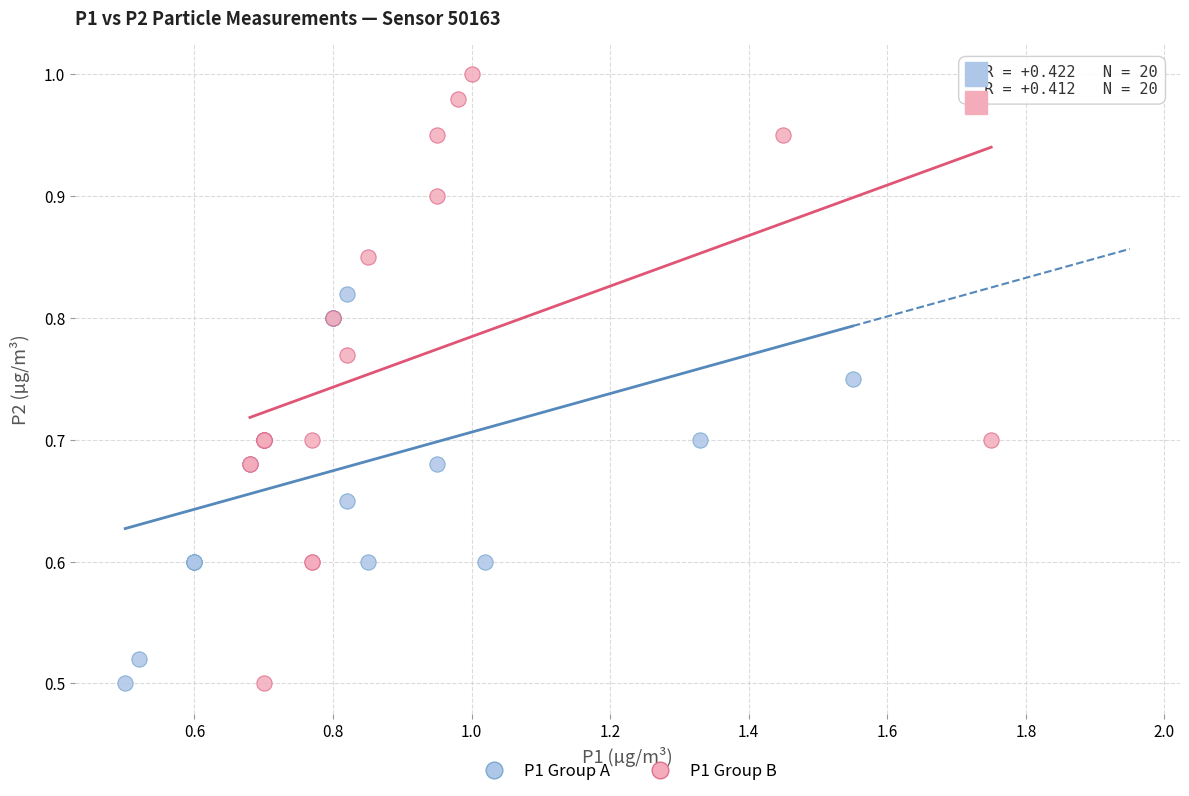

What are all the series names shown in the legend?

P1 Group A, P1 Group B